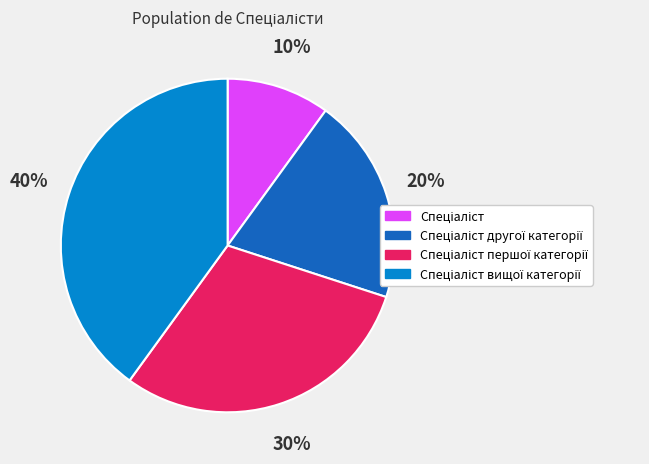

Is there a majority slice in this chart?

No